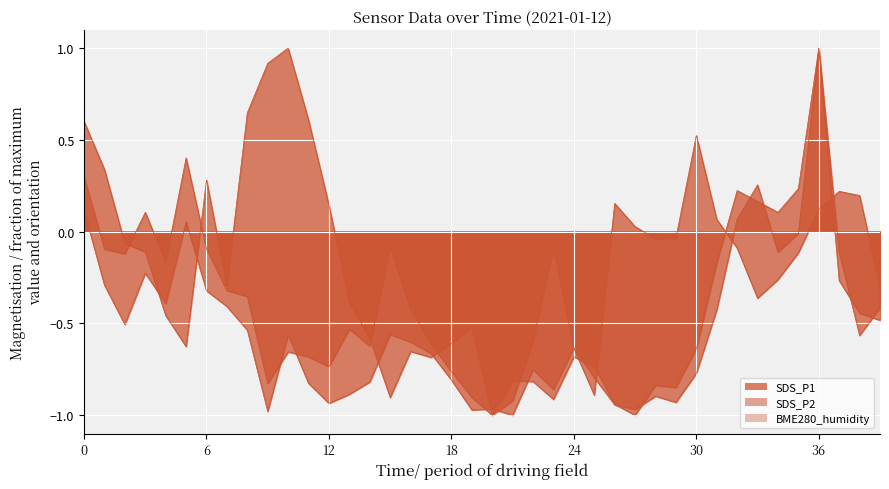

What is the minimum value for SDS_P2?

-1.0